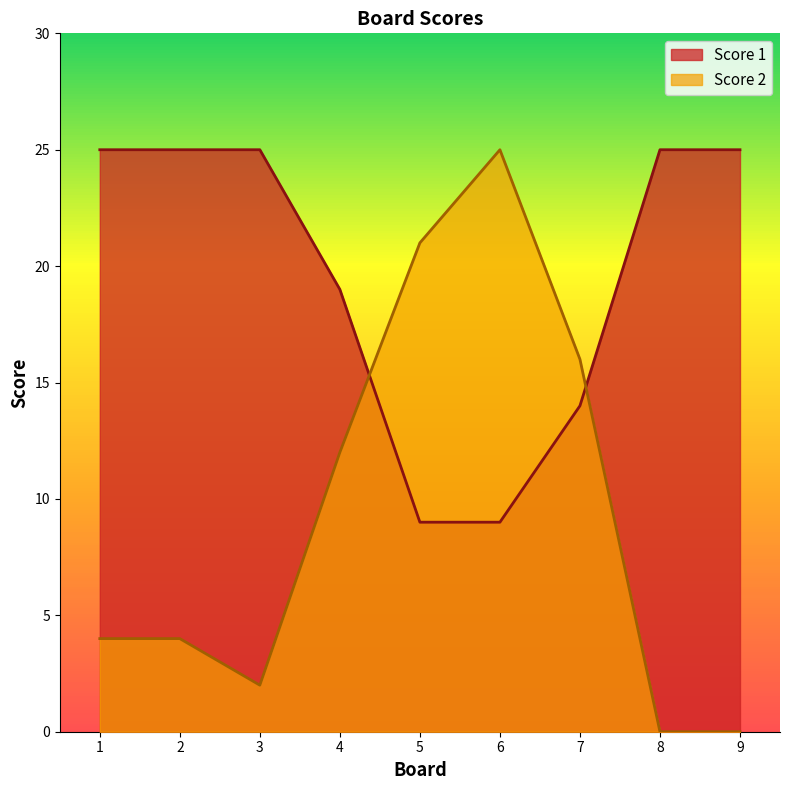

How many Score 1 values are between 14 and 25?

7